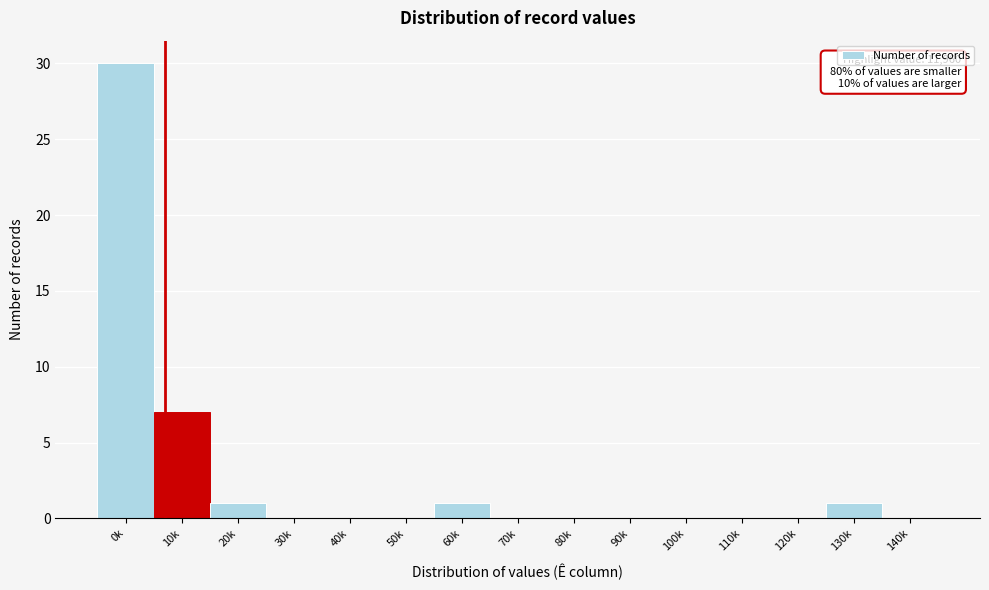

Reading right to left, list all the values displayed in this chart.

140k=0	130k=1	120k=0	110k=0	100k=0	90k=0	80k=0	70k=0	60k=1	50k=0	40k=0	30k=0	20k=1	10k=7	0k=30